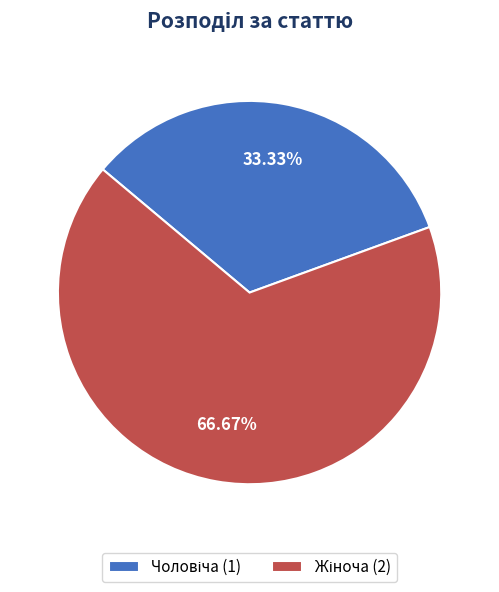

Does any single category account for the majority?

Yes